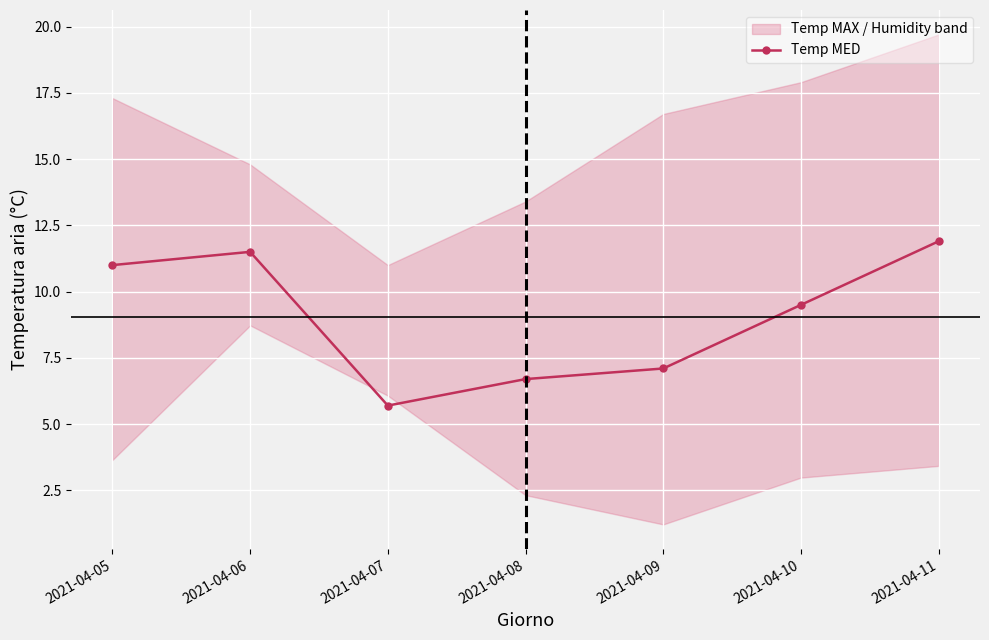

What is the difference between the maximum and minimum values?

6.2